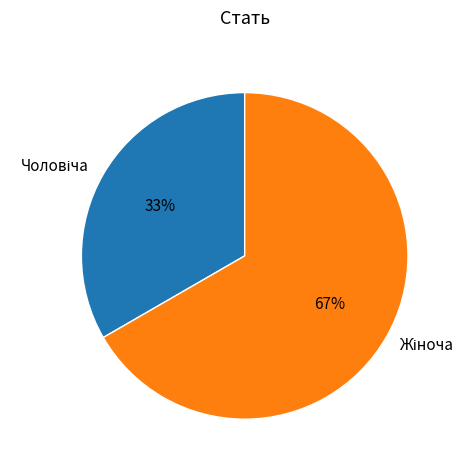

To the nearest percent, what is the average slice percentage?

50%